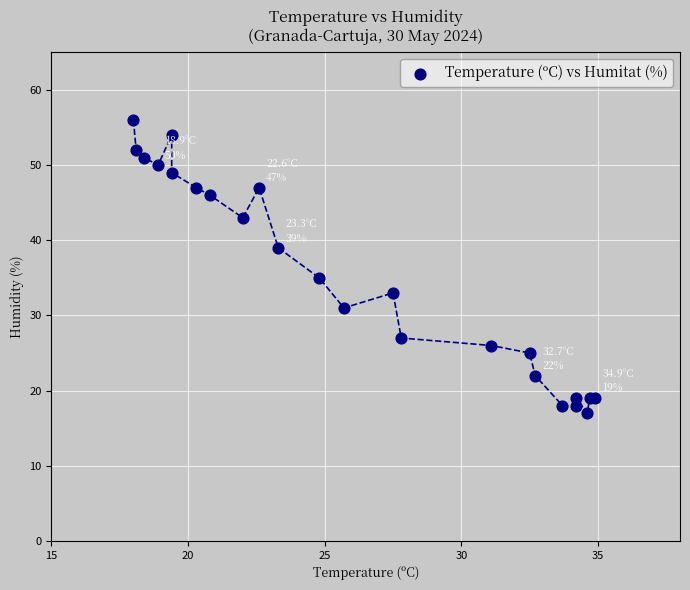

What Y value in the scatter plot is closest to 36?

35